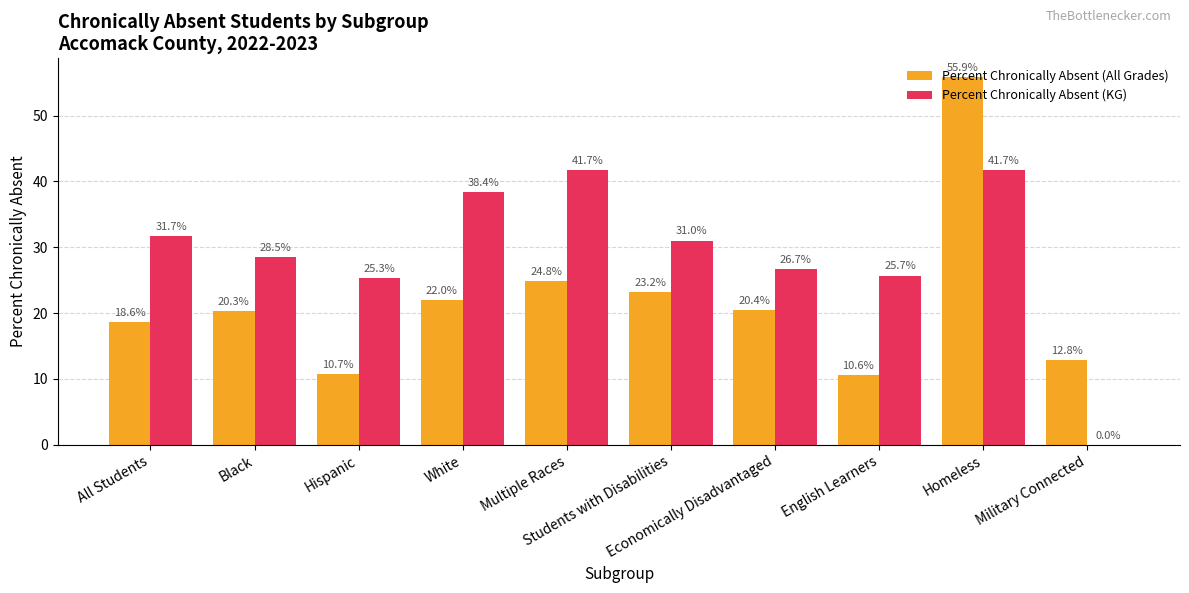

Reading left to right, transcribe all the data shown in this chart.

Percent Chronically Absent (All Grades): 18.6	20.3	10.7	22.0	24.8	23.2	20.4	10.6	55.9	12.8
Percent Chronically Absent (KG): 31.7	28.5	25.3	38.4	41.7	31.0	26.7	25.7	41.7	0.0